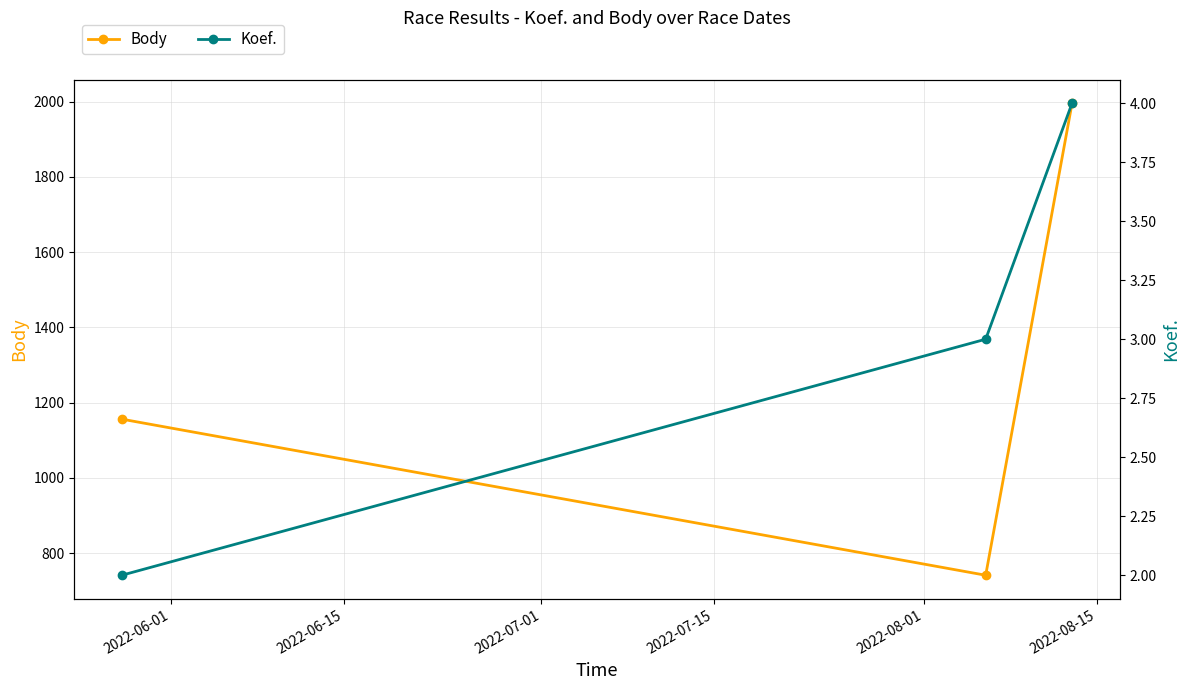

What is the highest value of the Body series?

1996